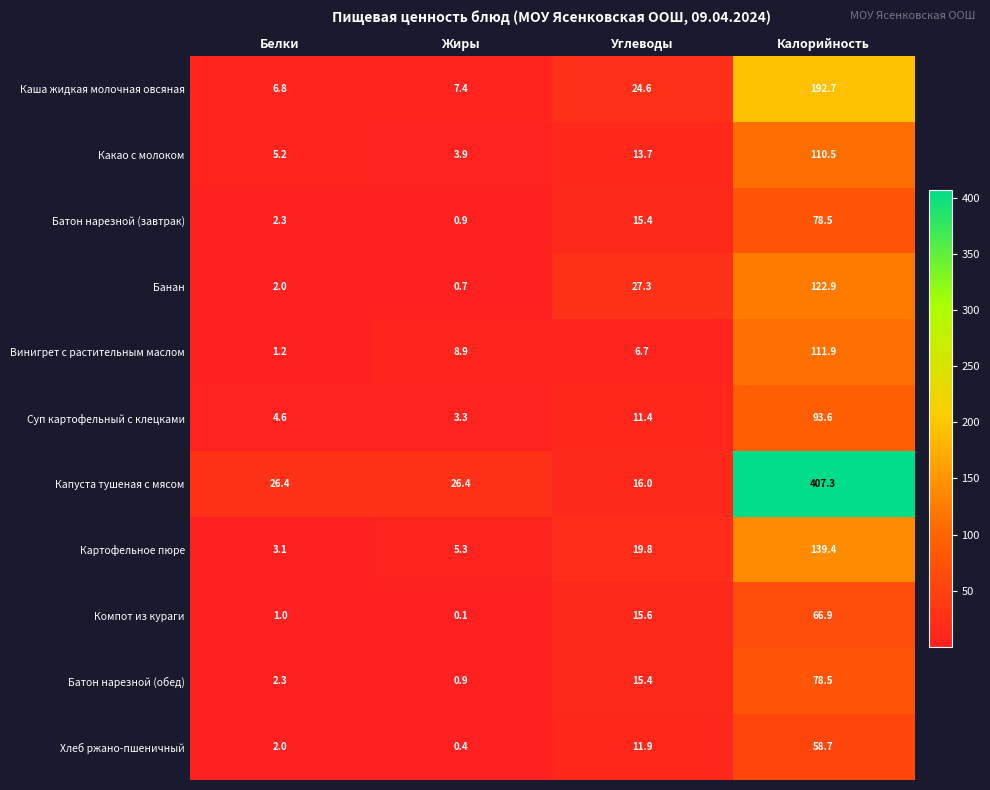

How many values in the Винигрет с растительным маслом series are below 8?

2